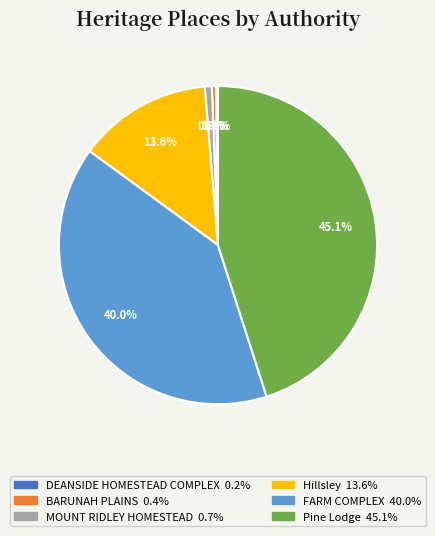

Combined, do Hillsley and MOUNT RIDLEY HOMESTEAD account for over 50%?

No